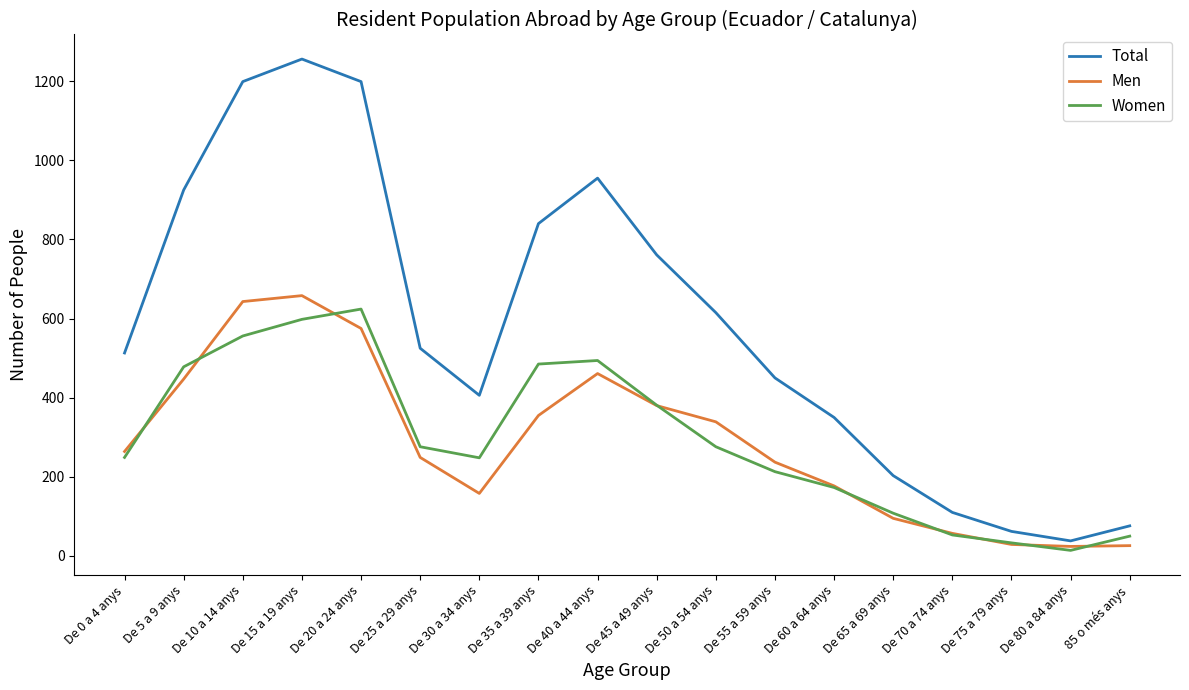

What is the sum of the Women values at De 25 a 29 anys and De 80 a 84 anys?

290